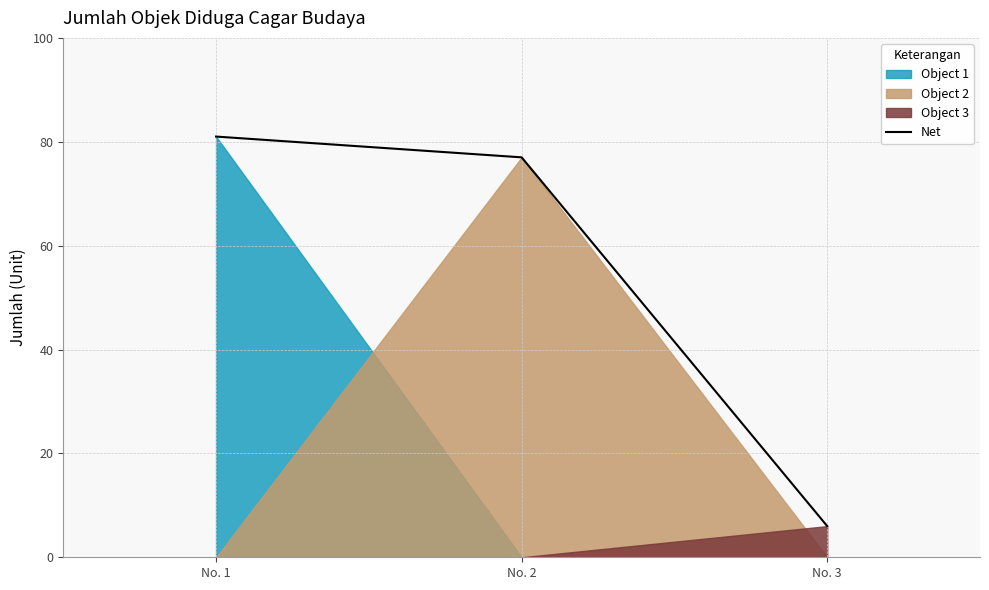

Between No. 3 and No. 1, which is larger?

No. 1